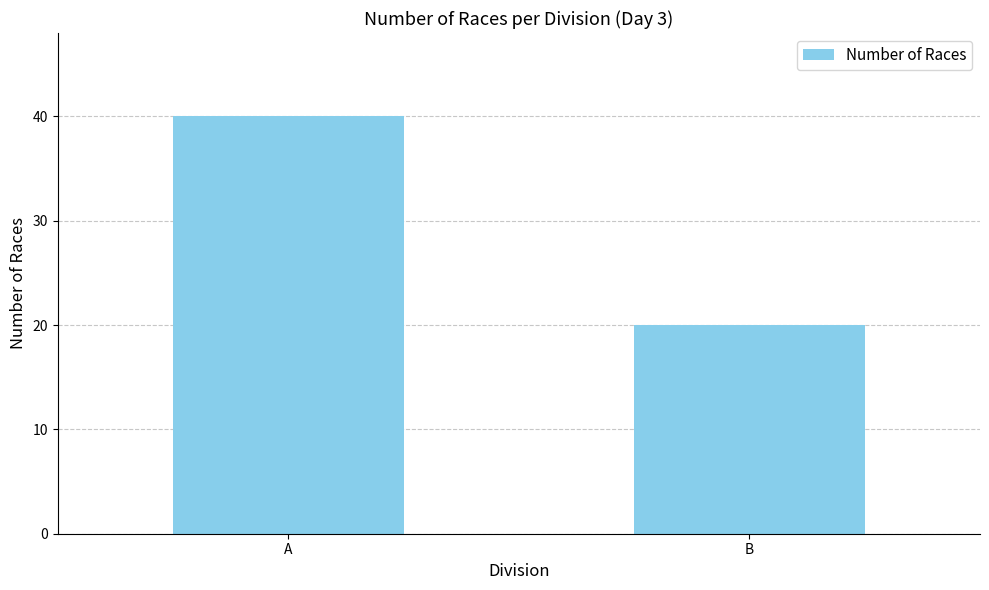

Read the value at B, to the nearest 10.

20